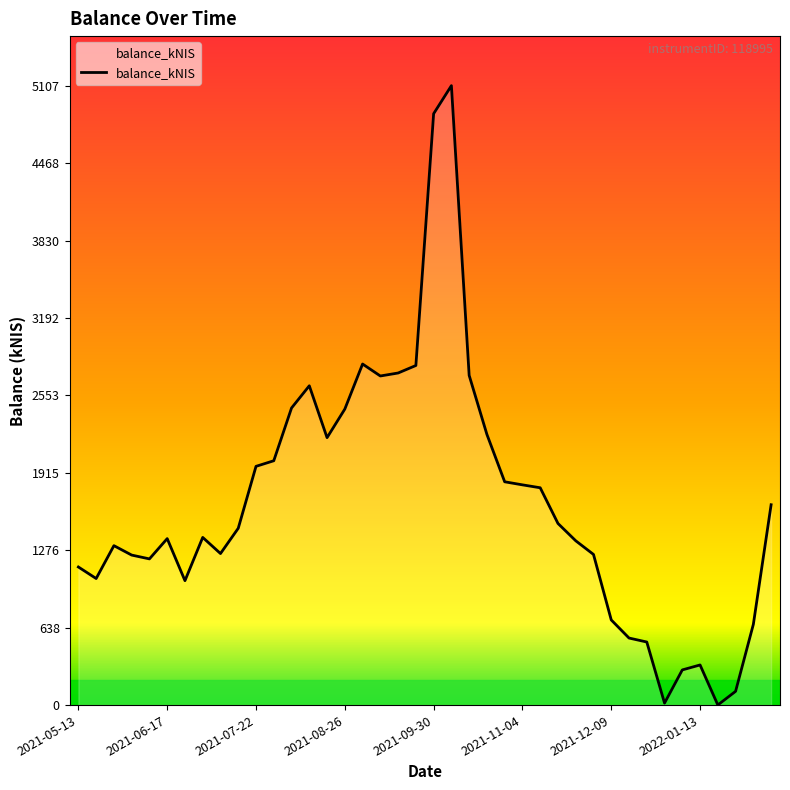

What is the maximum value shown in the chart?

5107.3